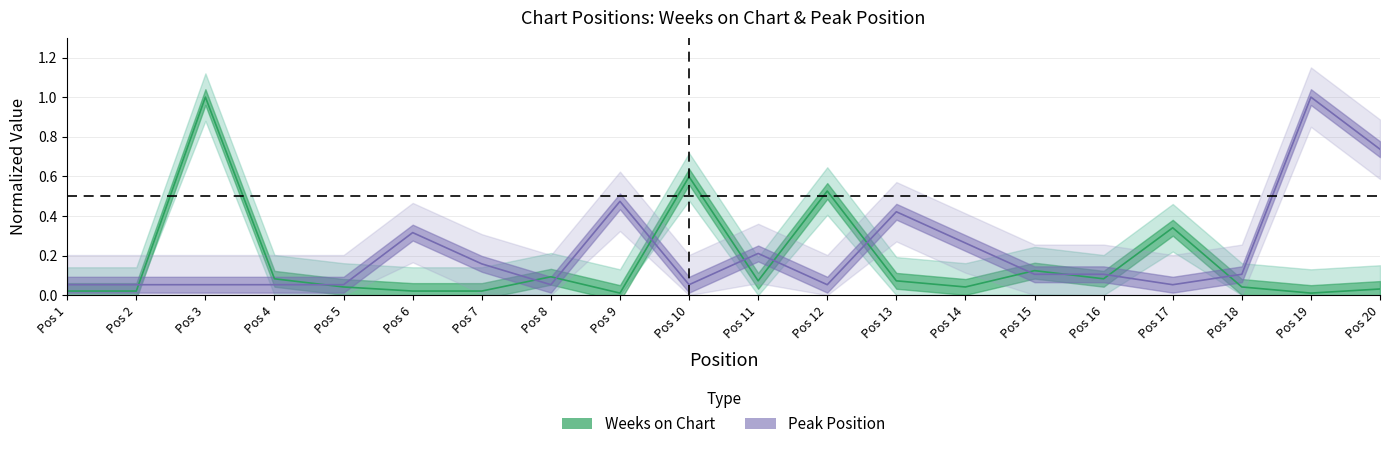

Count the number of data series in this chart.

2